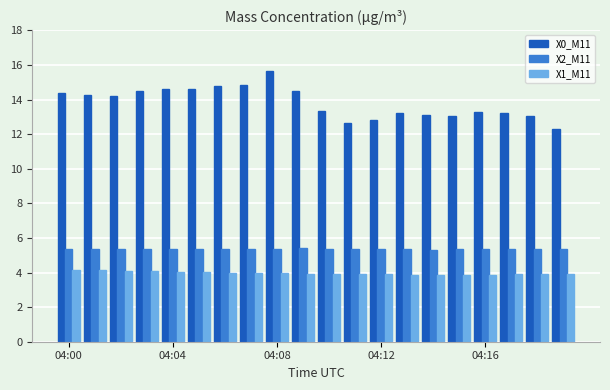

Count the X2_M11 values in the range 5 to 6.

20